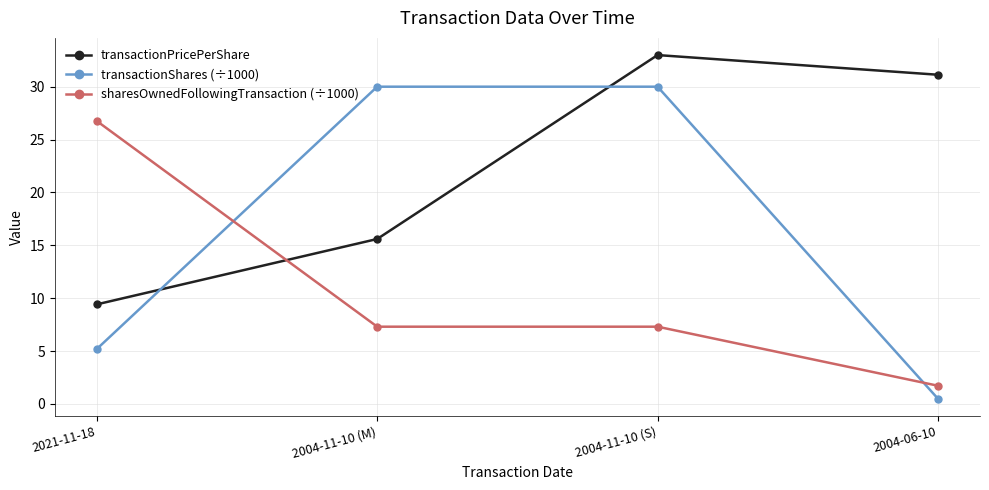

Which series has the widest spread of values?

transactionShares (÷1000)